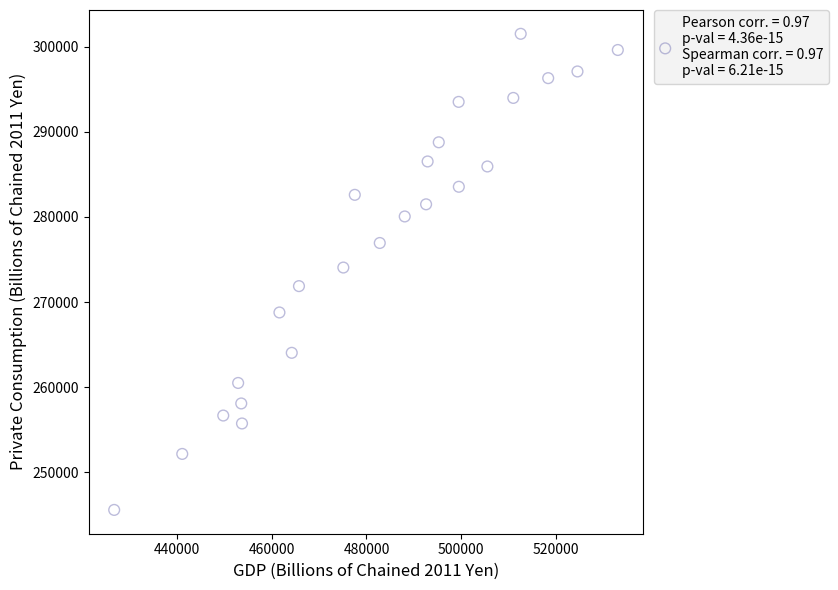

What is the range of Y values (max minus min)?

55923.7